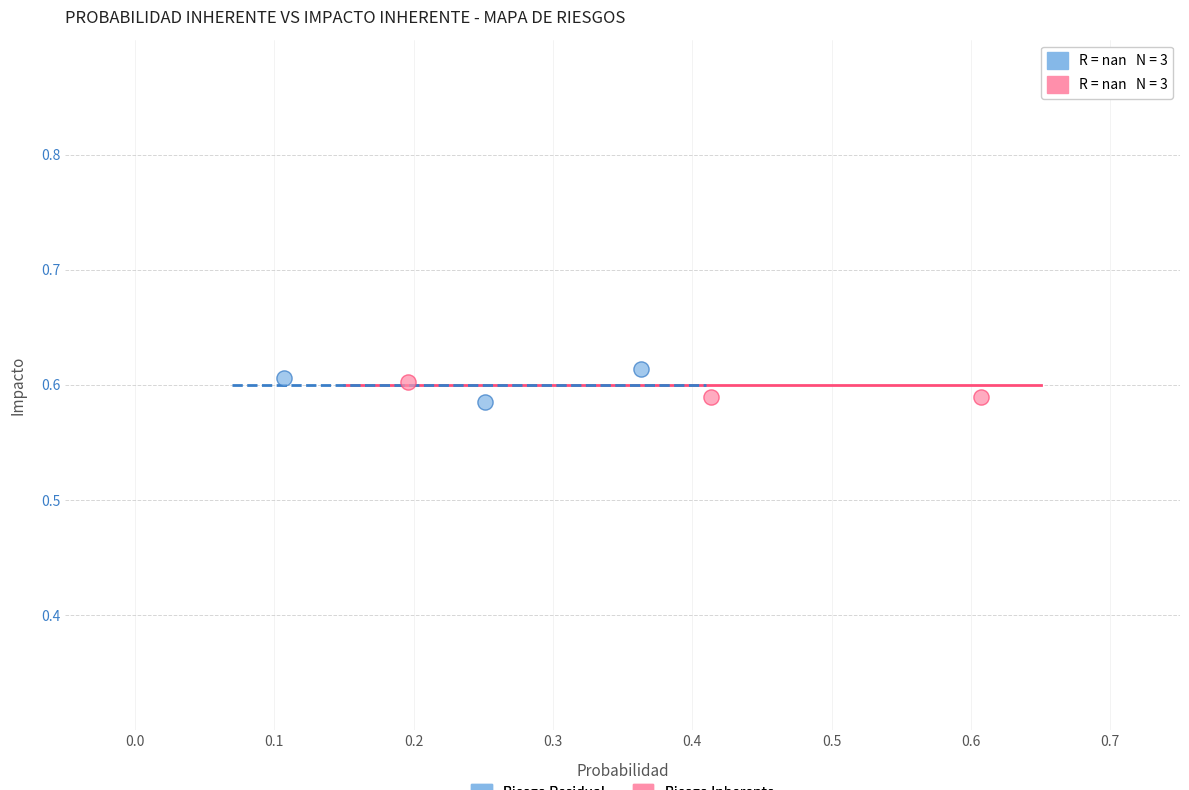

Which series reaches the maximum Y coordinate?

Riesgo Residual